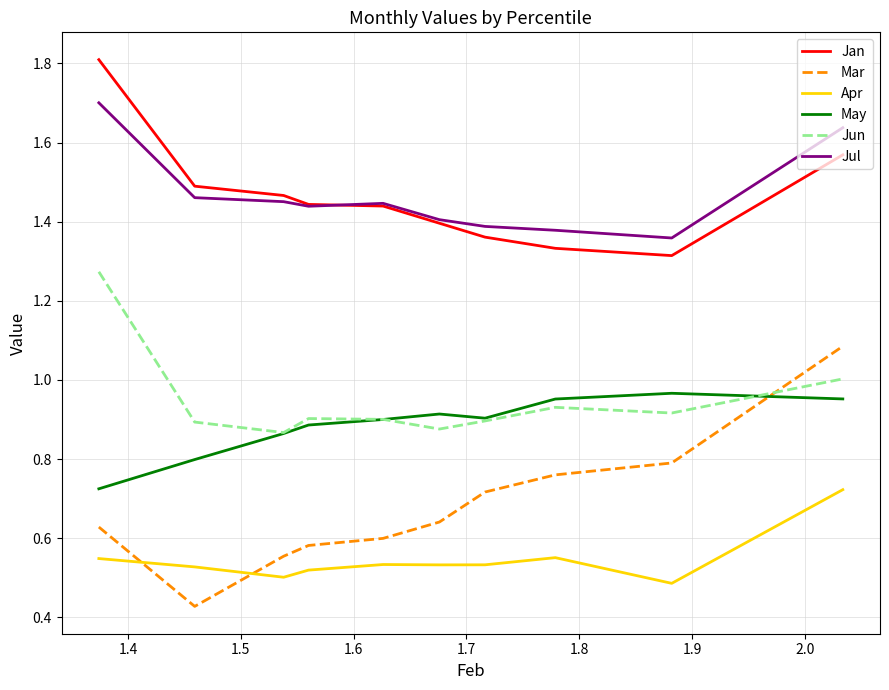

True or false: Jan and Apr cross at least once.

False